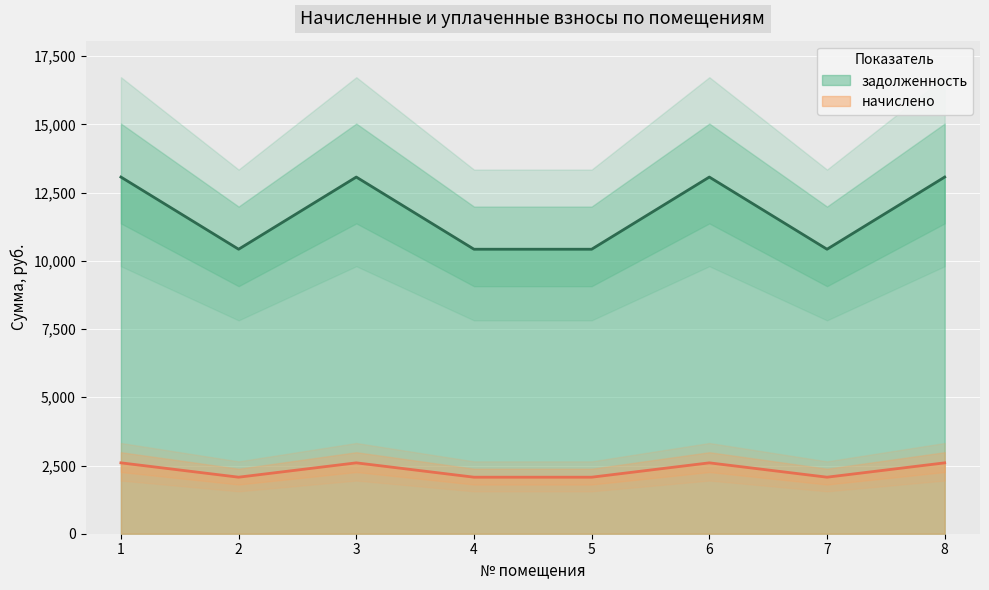

Which series has the largest total across all categories?

начислено